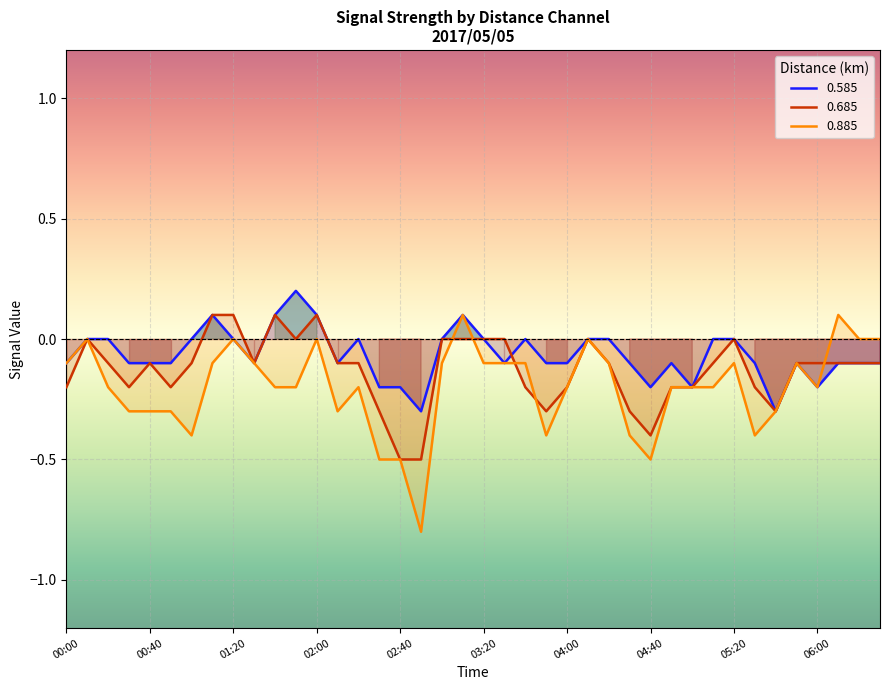

The chart shows a value of -0.8 at 05:50. True or false?

False